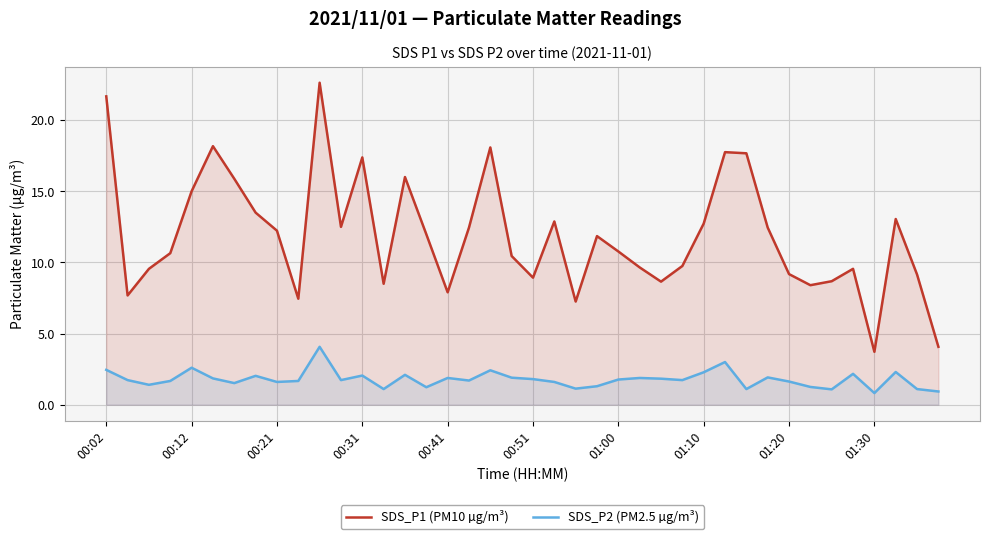

True or false: SDS_P1 (PM10 µg/m³) and SDS_P2 (PM2.5 µg/m³) cross at least once.

False